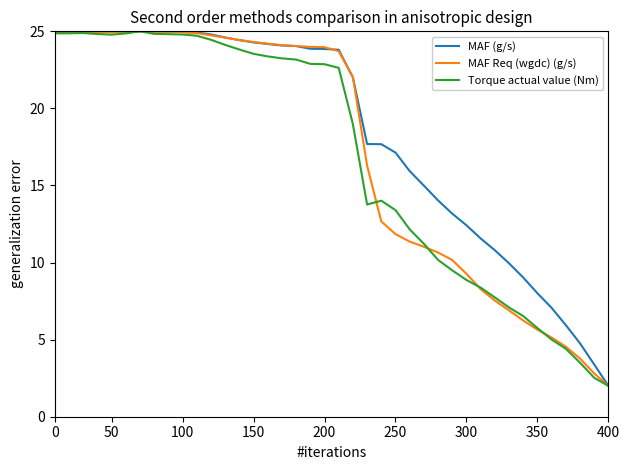

What is the smallest value displayed?

2.0